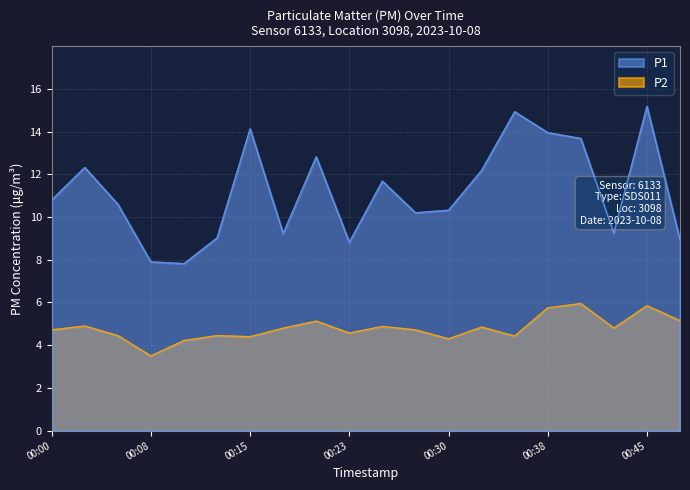

What is the difference between the second highest and second lowest values in the P1 series?

7.0